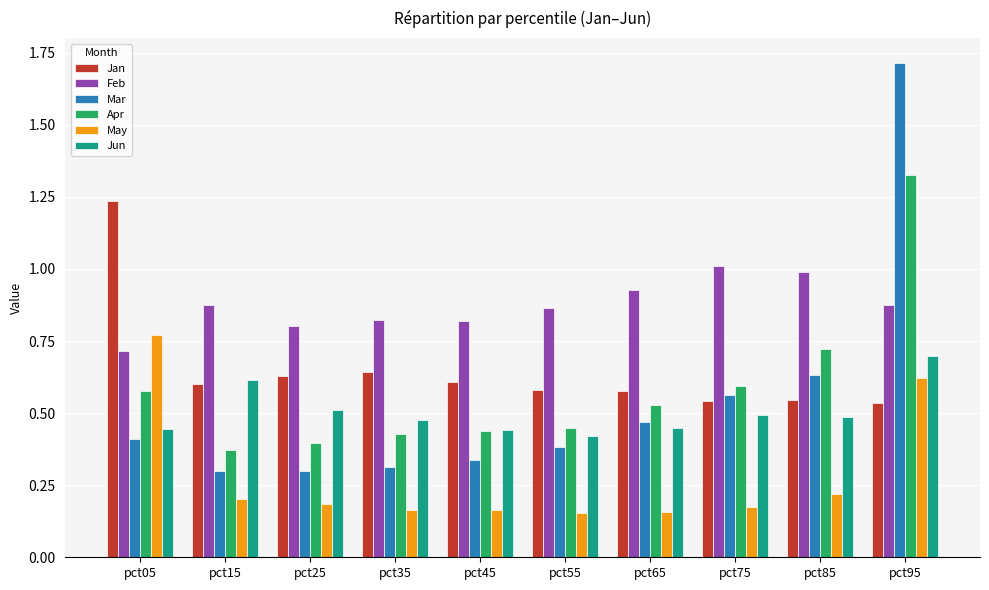

What is the sum of all Feb values?

8.7